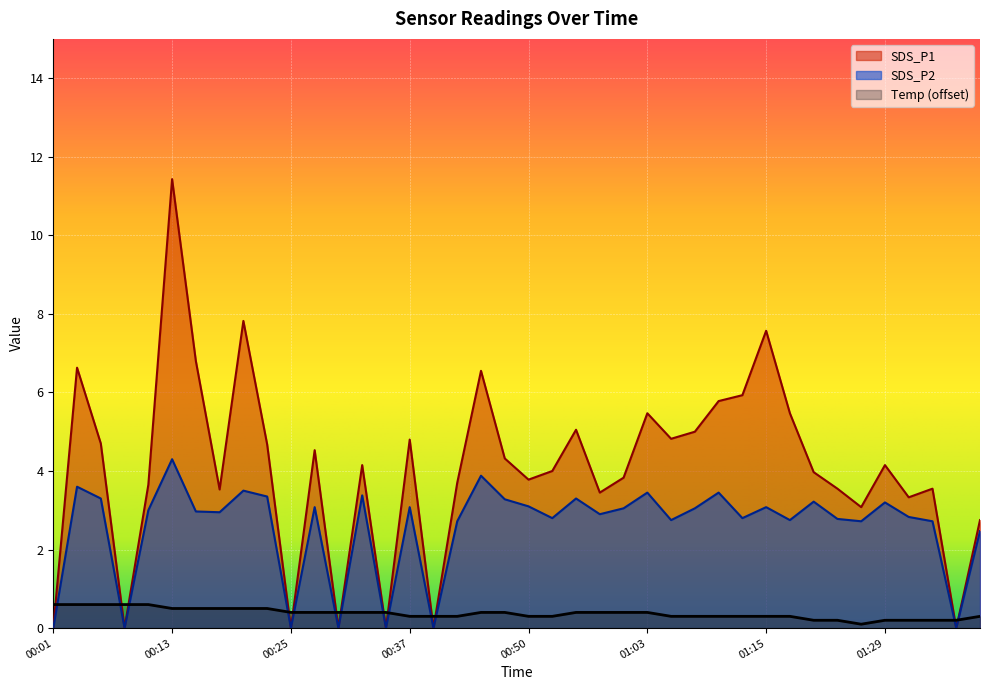

What are all the series names shown in the legend?

SDS_P1, SDS_P2, Temp (offset)